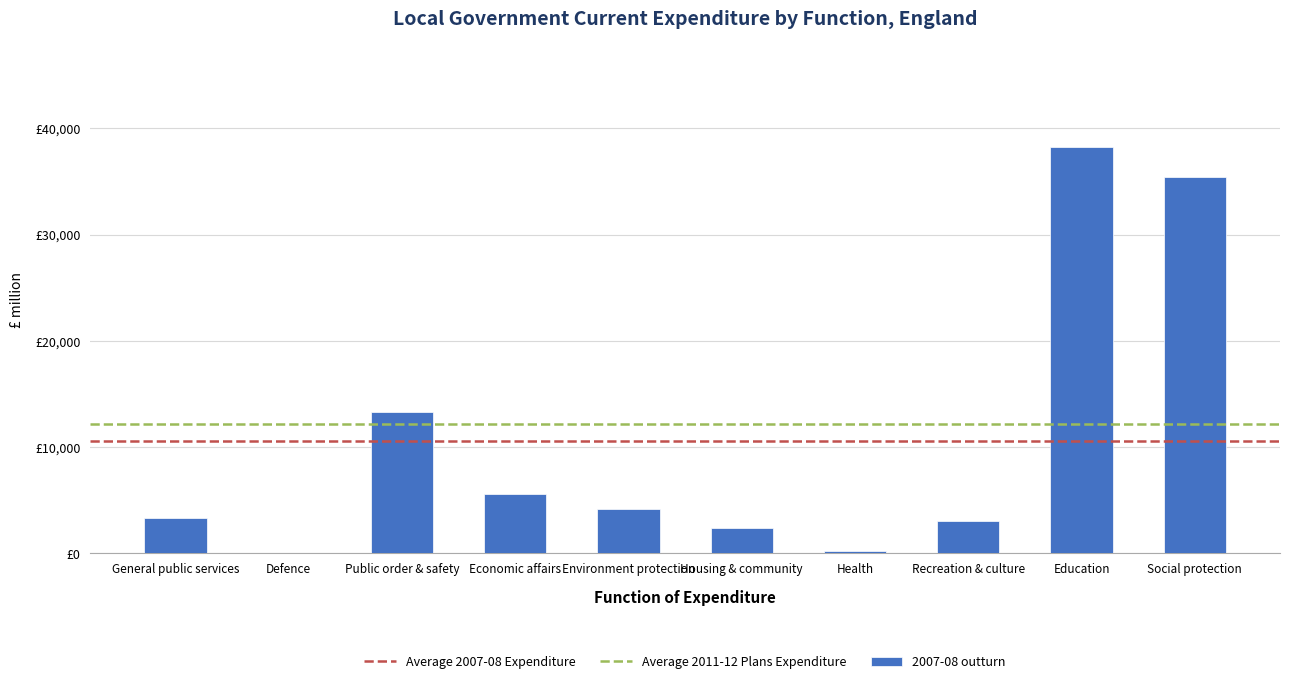

What is the label of the 7th bar from the right?

Economic affairs